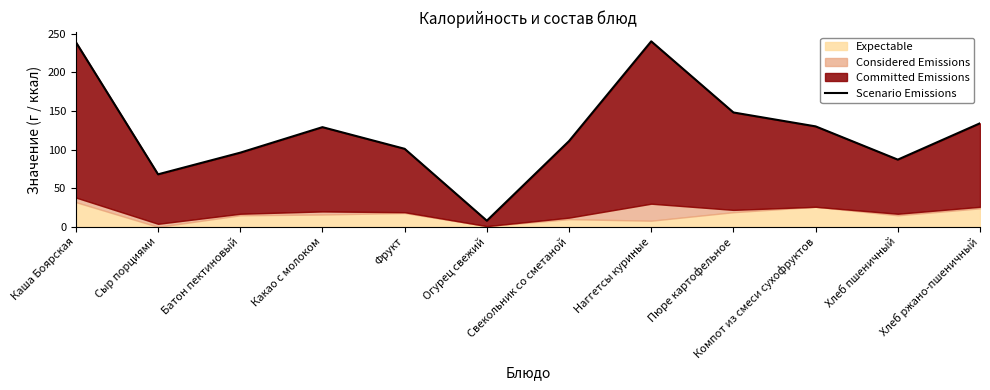

What is the label of the 10th point from the left?

Компот из смеси сухофруктов